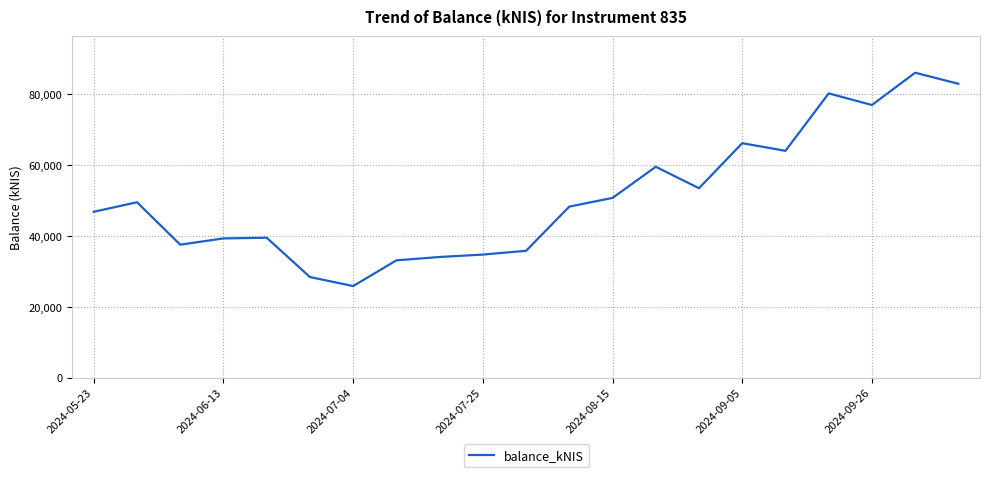

What is the difference between the maximum and minimum values?

60161.9